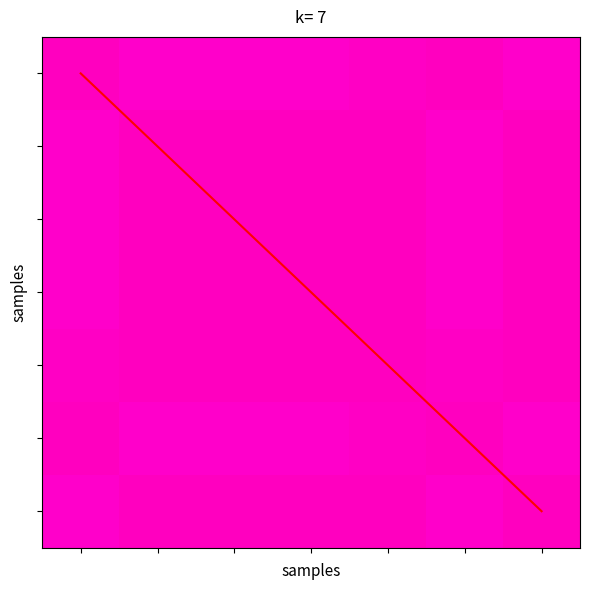

At which category does the chart reach its peak across all series?

6